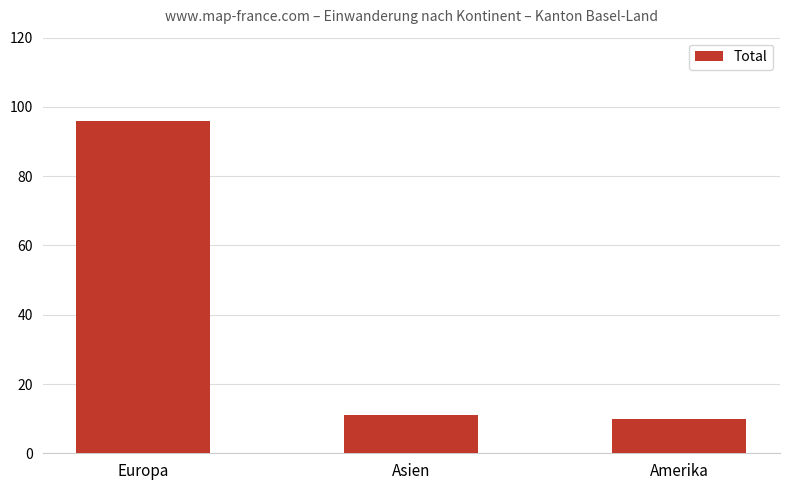

The value at Asien is 19. True or false?

False